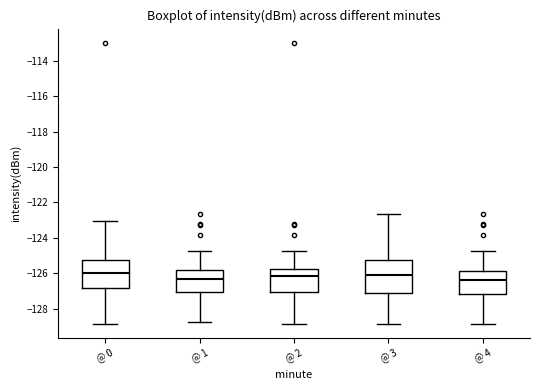

Which box is the tallest, from its lower edge to its upper edge?

@ 3